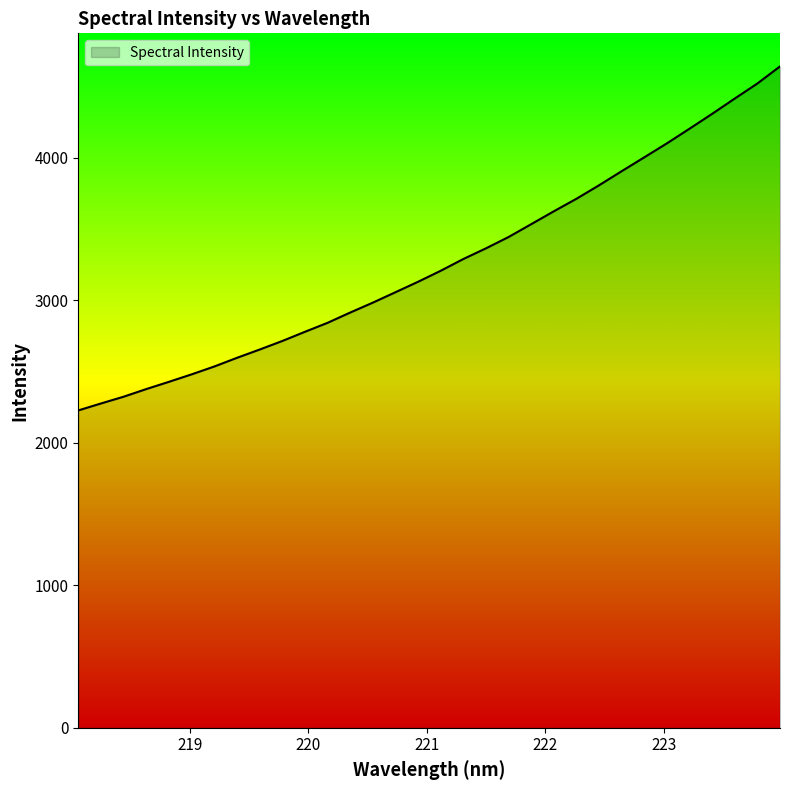

What is the minimum value shown in the chart?

2226.7